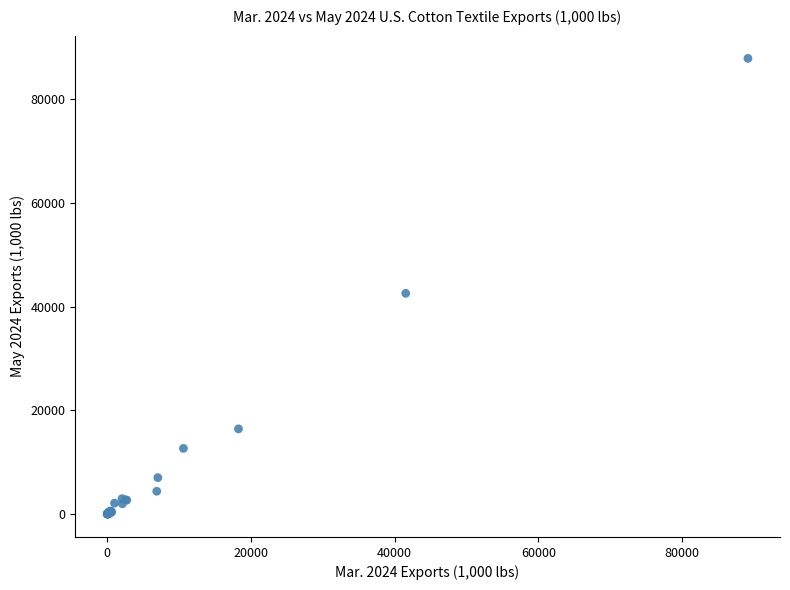

What Y value in the scatter plot is closest to 43902?

42547.4